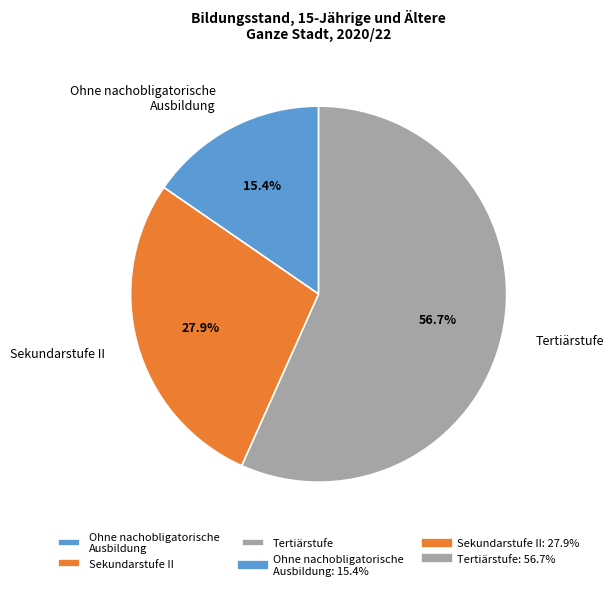

What is the majority slice?

Tertiärstufe